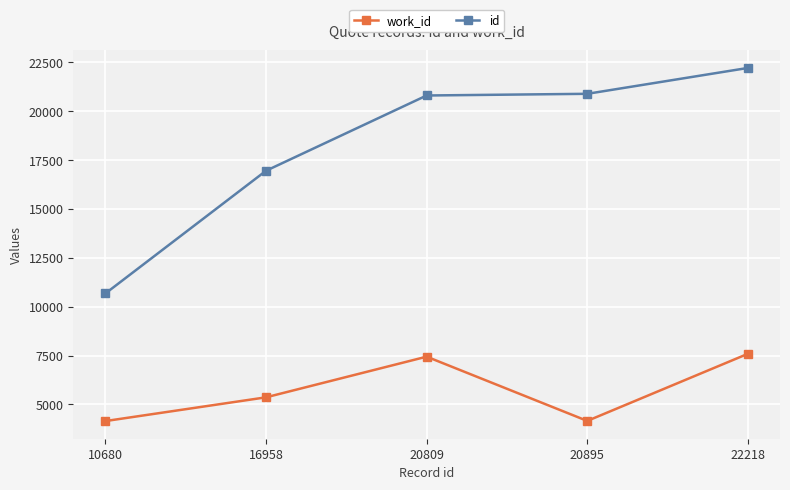

At how many categories does at least one series exceed 7167?

5